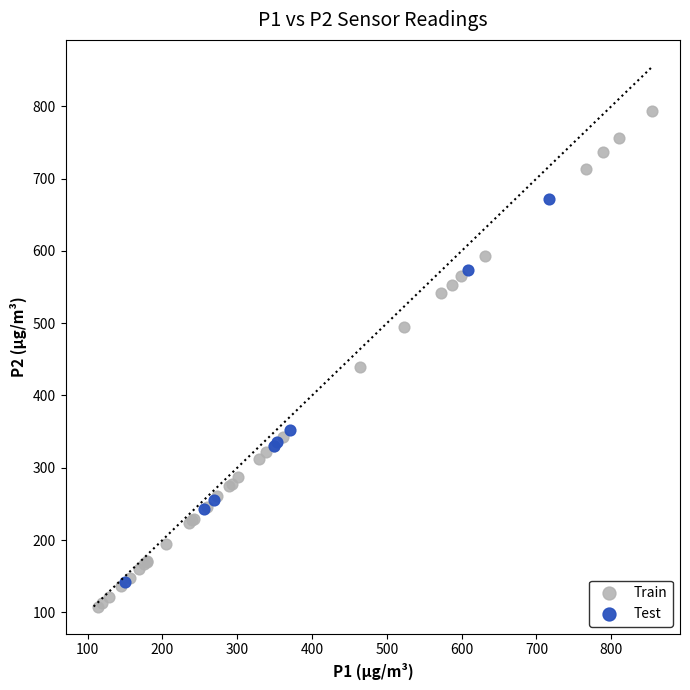

Which series reaches the minimum Y coordinate?

Train